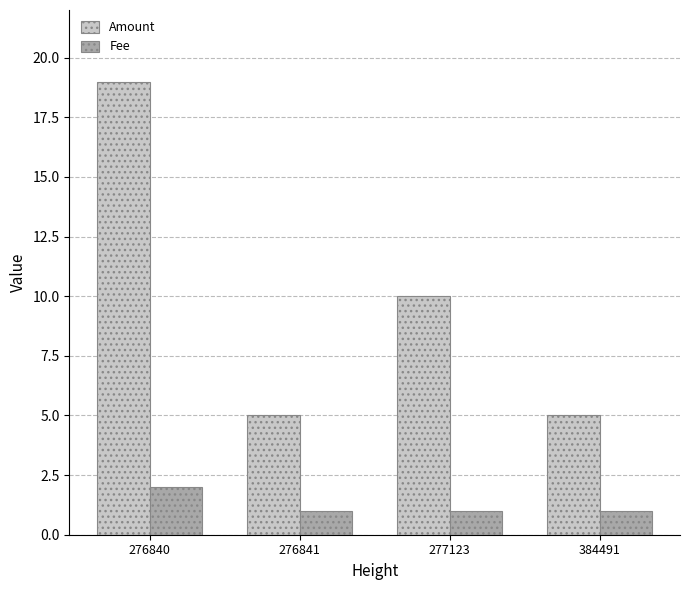

How many values in the Amount series are below 10?

2